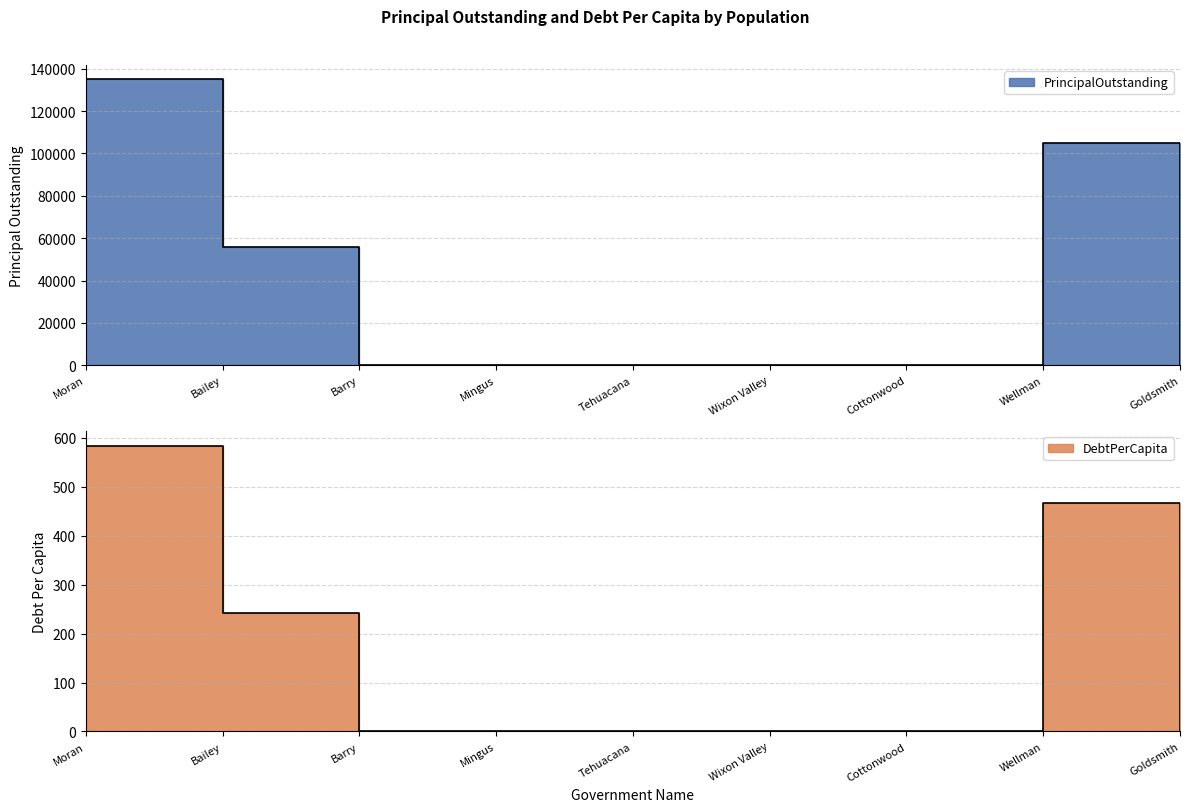

True or false: DebtPerCapita and PrincipalOutstanding intersect in this chart.

False